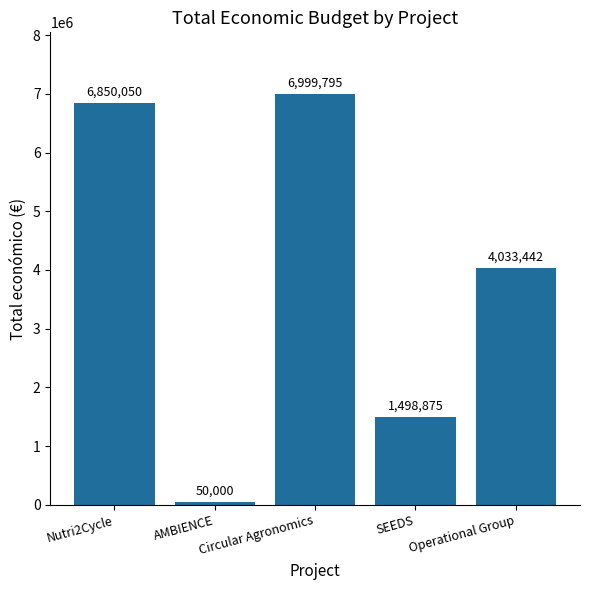

The value at Nutri2Cycle is 2491222. True or false?

False